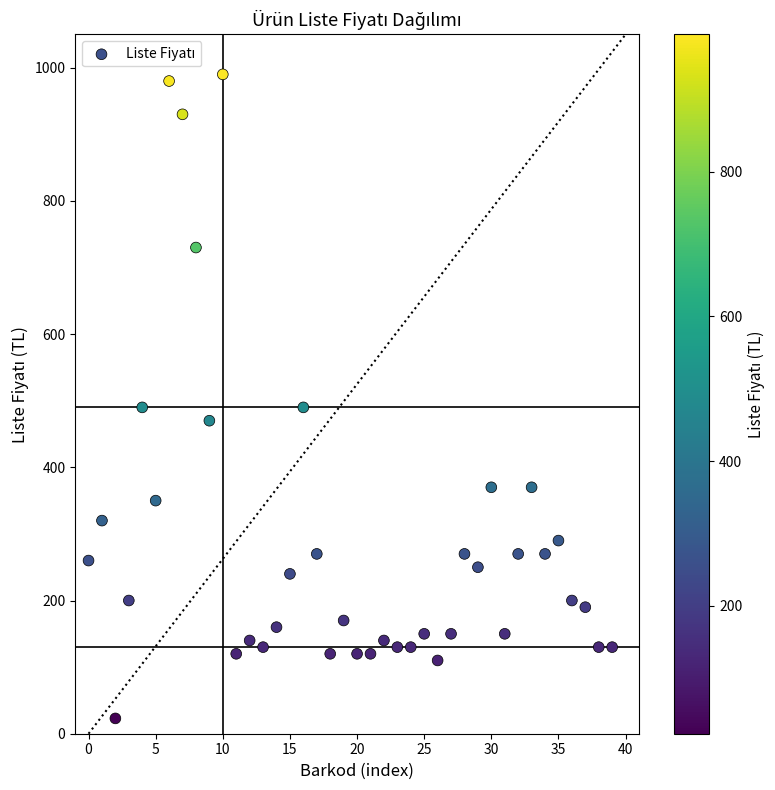

What is the range of Y values (max minus min)?

967